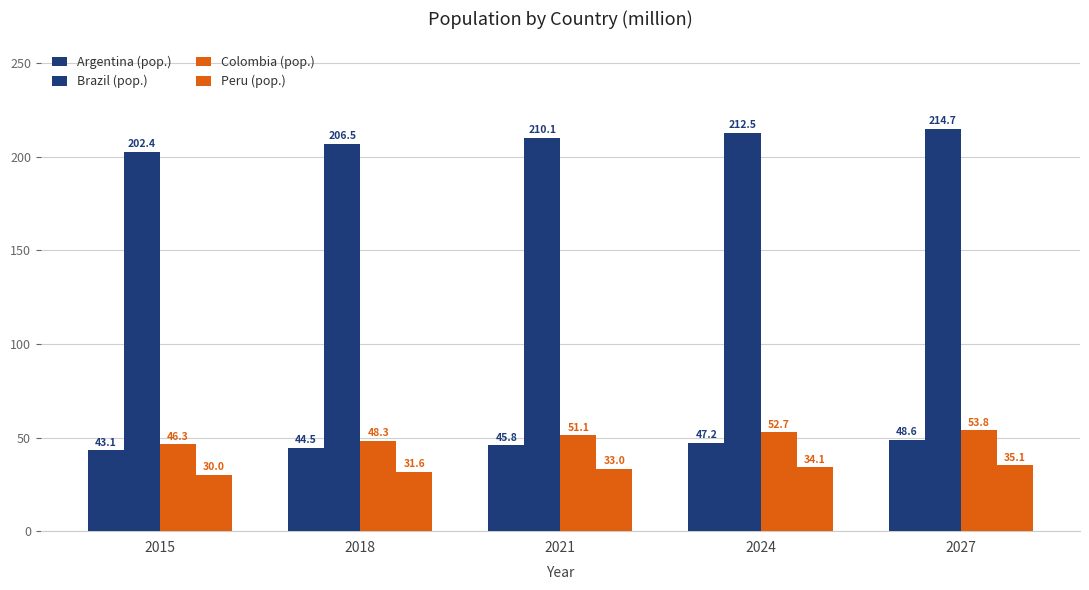

What is the difference between the Colombia (pop.) values at 2015 and 2018?

1.9